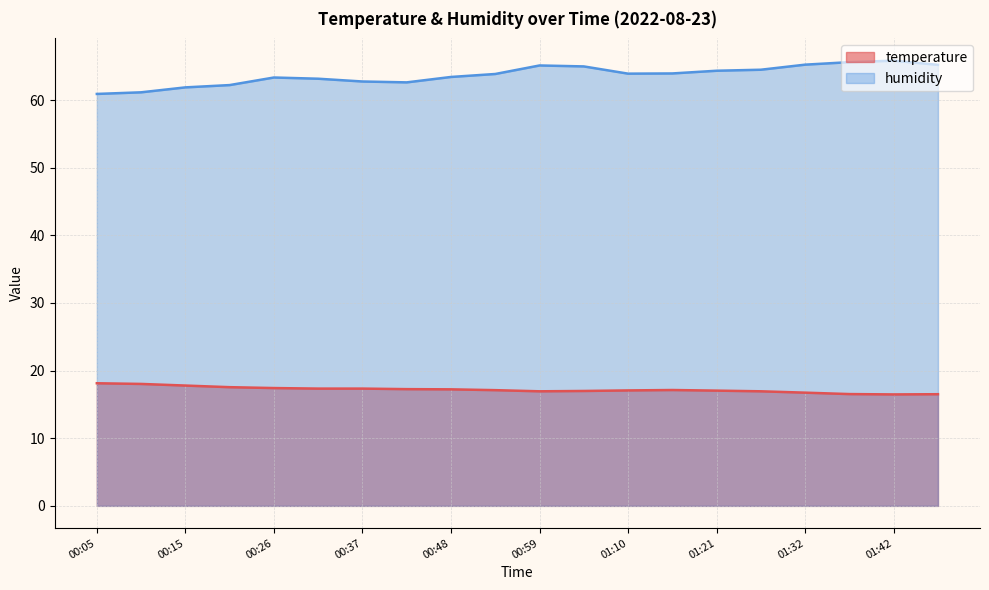

The temperature series shows 29.4 at 00:43. True or false?

False